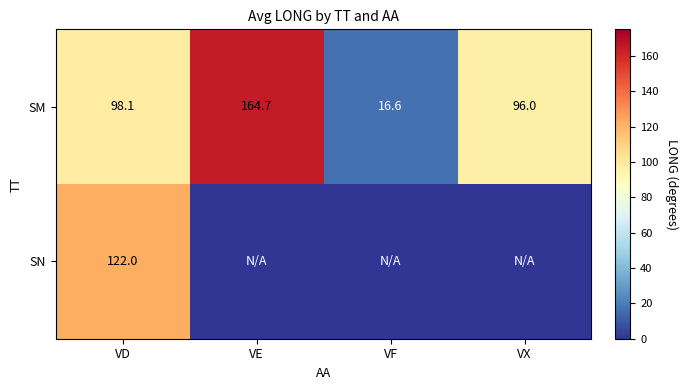

Between VD and VX, which is larger?

VD